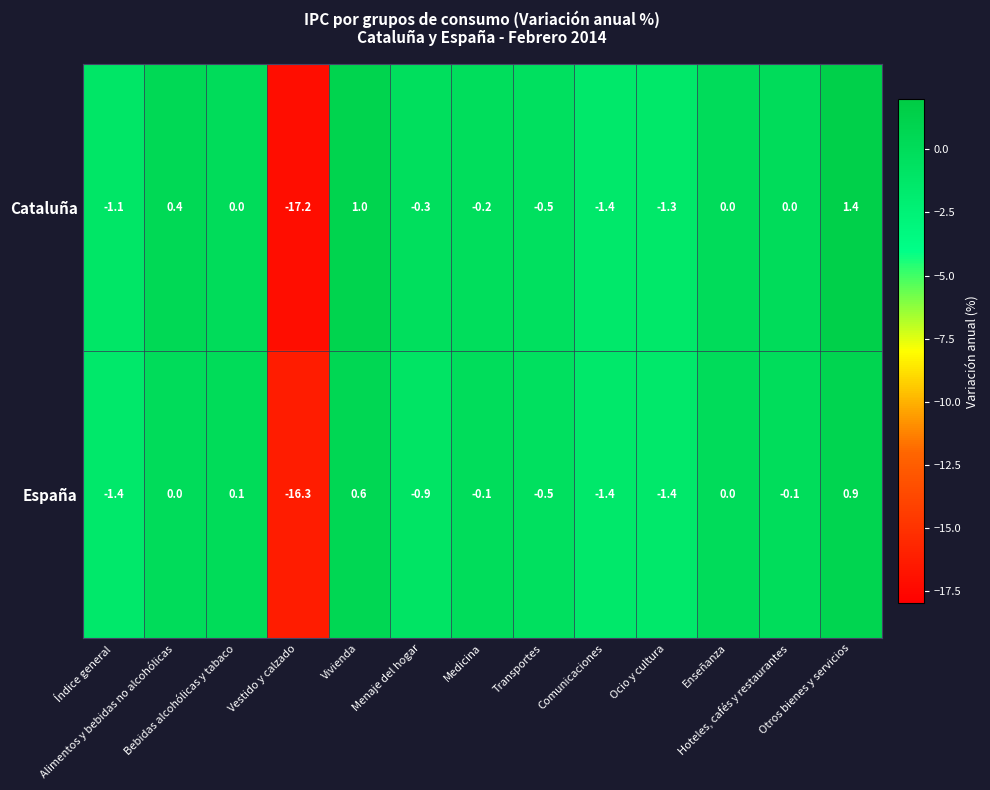

At which category is the sum across all series the highest?

Otros bienes y servicios